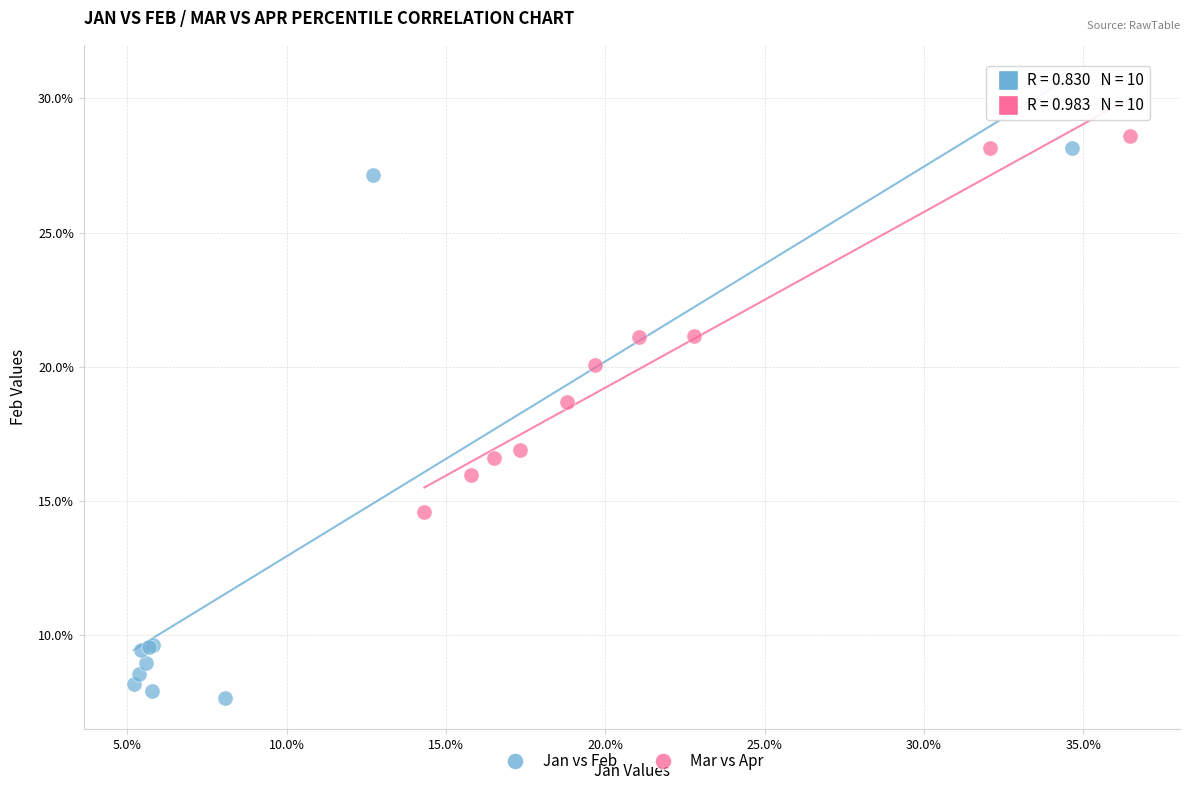

What are all the series names shown in the legend?

Jan vs Feb, Mar vs Apr